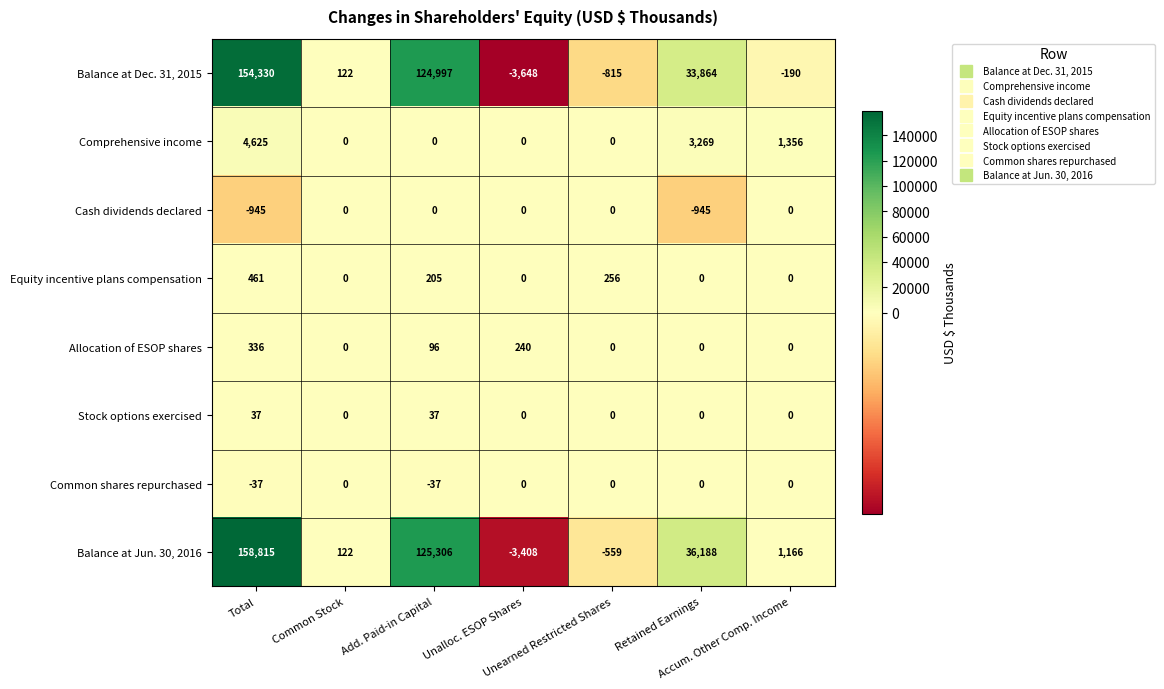

What is the spread (max minus min) of values at Total?

159760